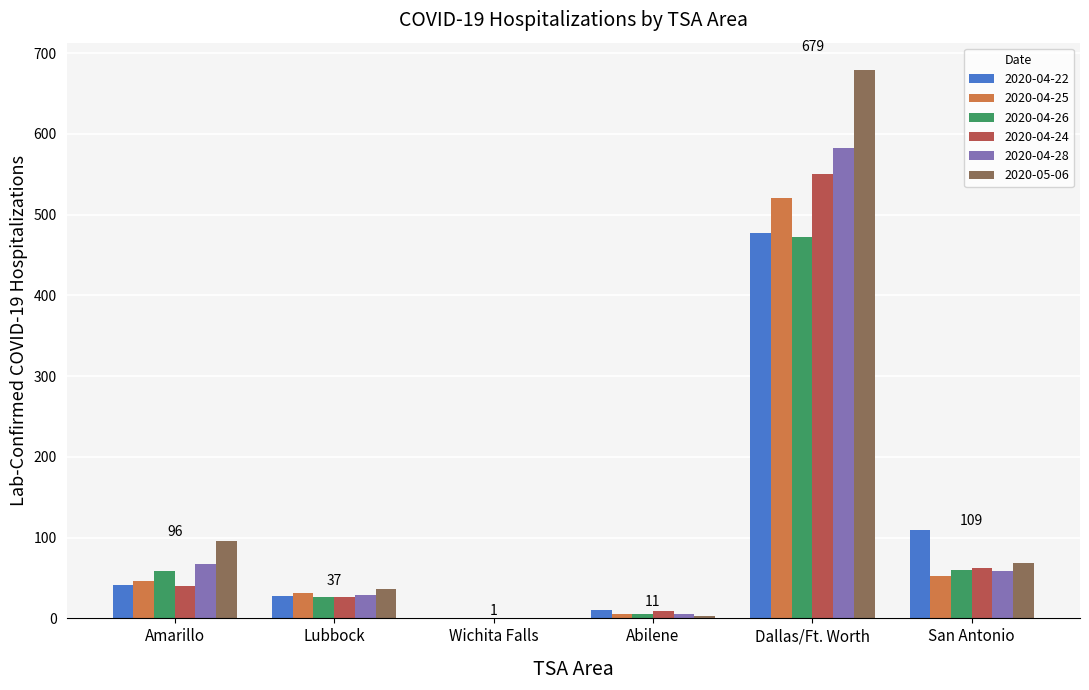

What is the maximum value shown in the chart?

679